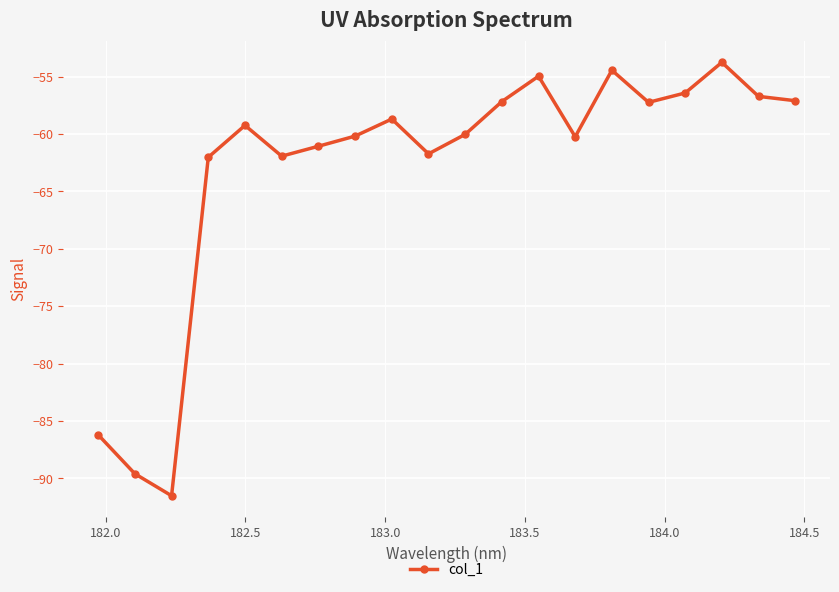

What is the value of the 5th point from the left?

-59.3